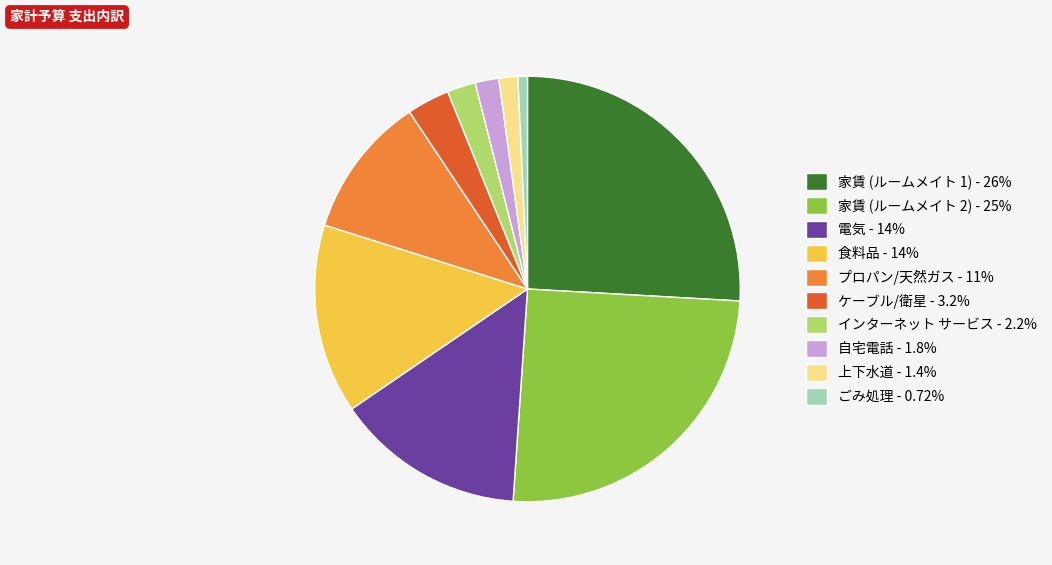

Do 家賃 (ルームメイト 2) and ケーブル/衛星 together represent more than half of the pie?

No